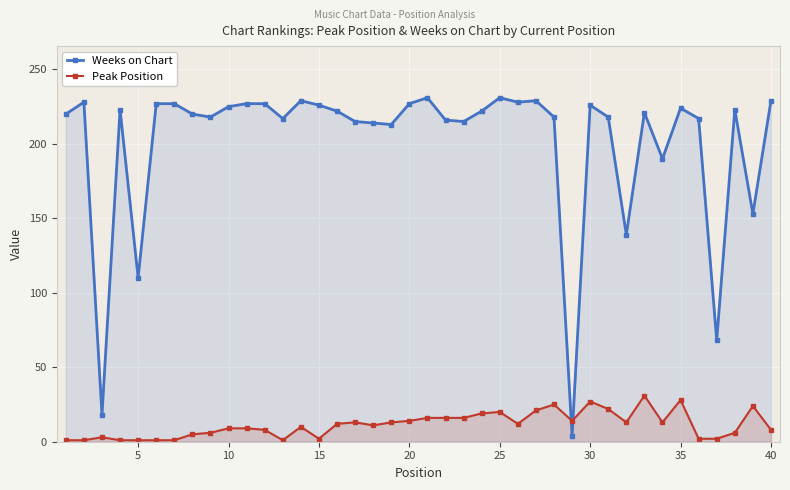

Does the chart display data point markers on the line(s)?

Yes